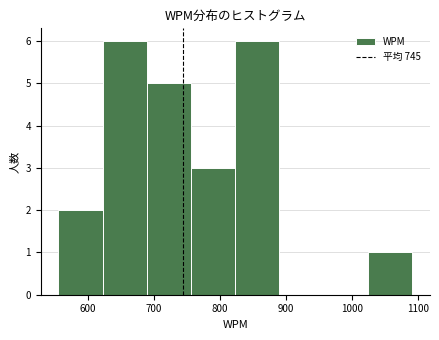

Reading left to right, list every bar in this chart as the range it spans on the x-axis followed by its height. Neither the bar edges nor the heights are printed on the chart, so give them approximately, as read against the axes.

555 to 622: 2
622 to 689: 6
689 to 756: 5
756 to 823: 3
823 to 890: 6
890 to 957: 0
957 to 1024: 0
1024 to 1091: 1